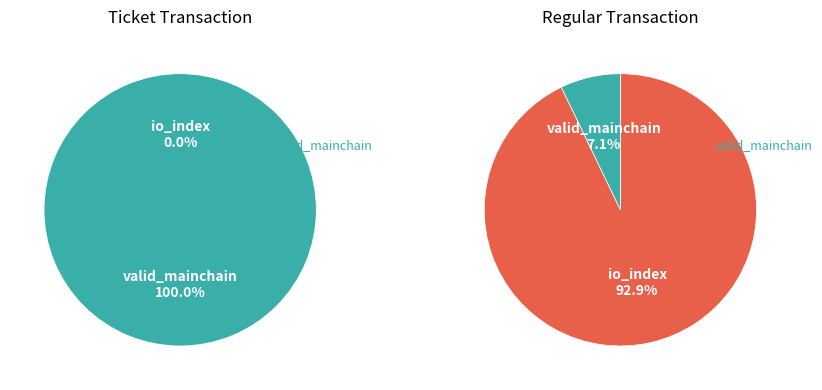

Between valid_mainchain and io_index, which is larger?

valid_mainchain